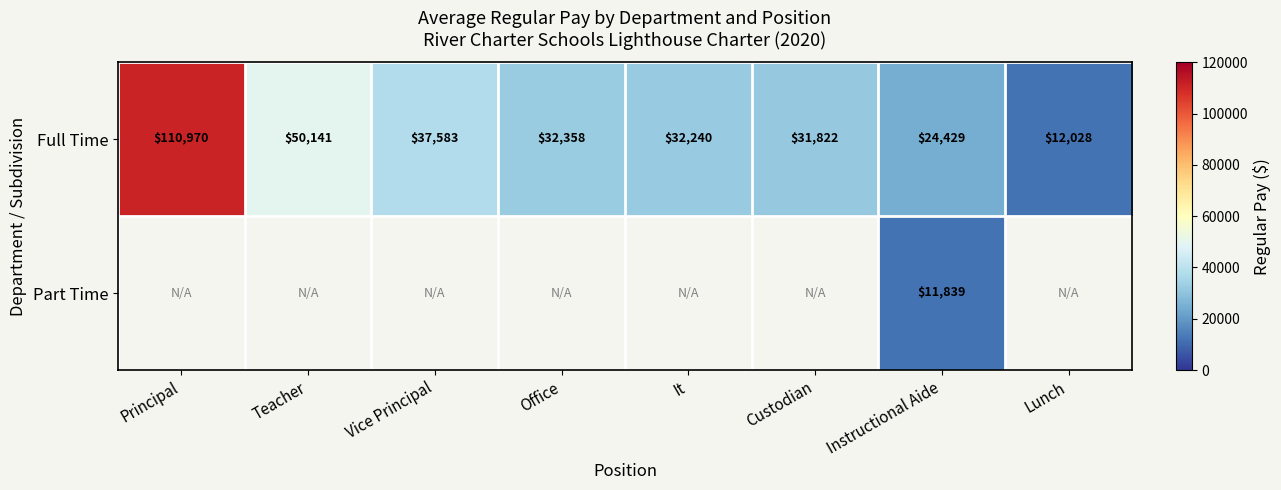

What is the difference between the Full Time values at Instructional Aide and Teacher?

25712